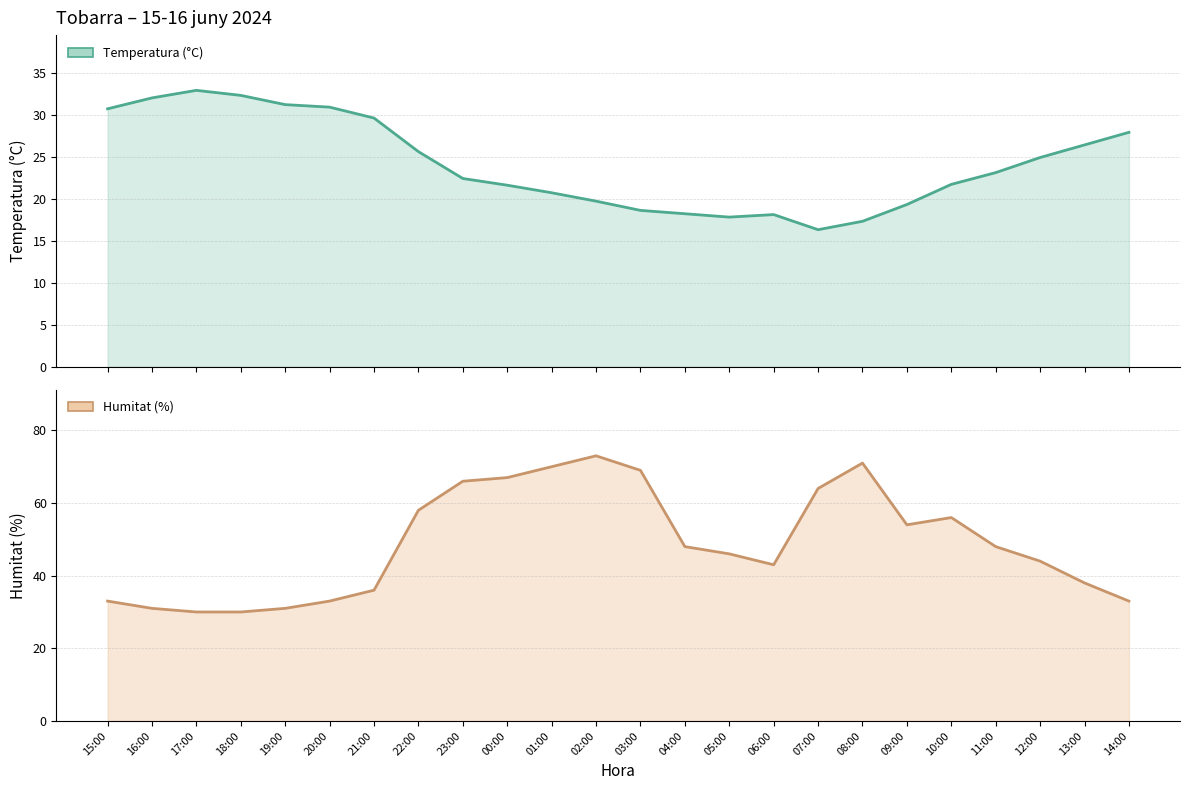

What is the value of the Temperatura (°C) point at the 21st from the left?

23.1